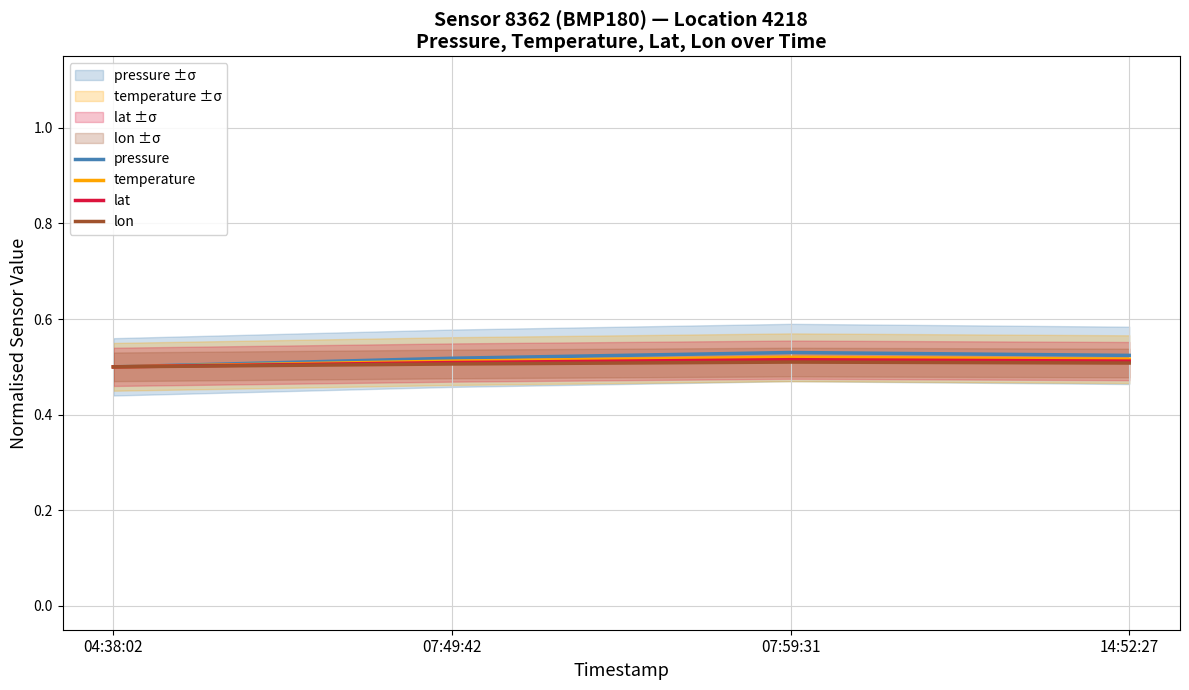

What value does the lat series have at 14:52:27?

0.5